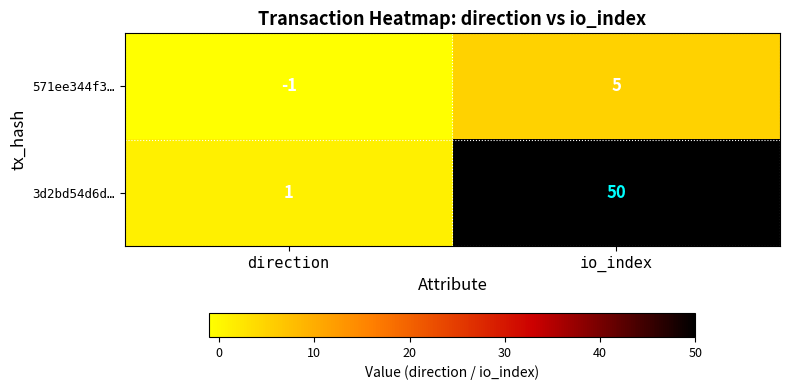

Which series changed the most between direction and io_index?

3d2bd54d6d…